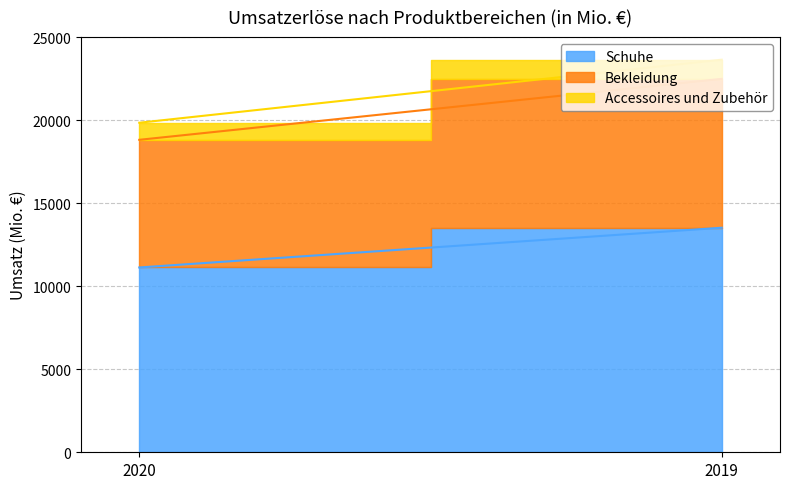

True or false: Bekleidung has a value of 3632 at 2020.

False